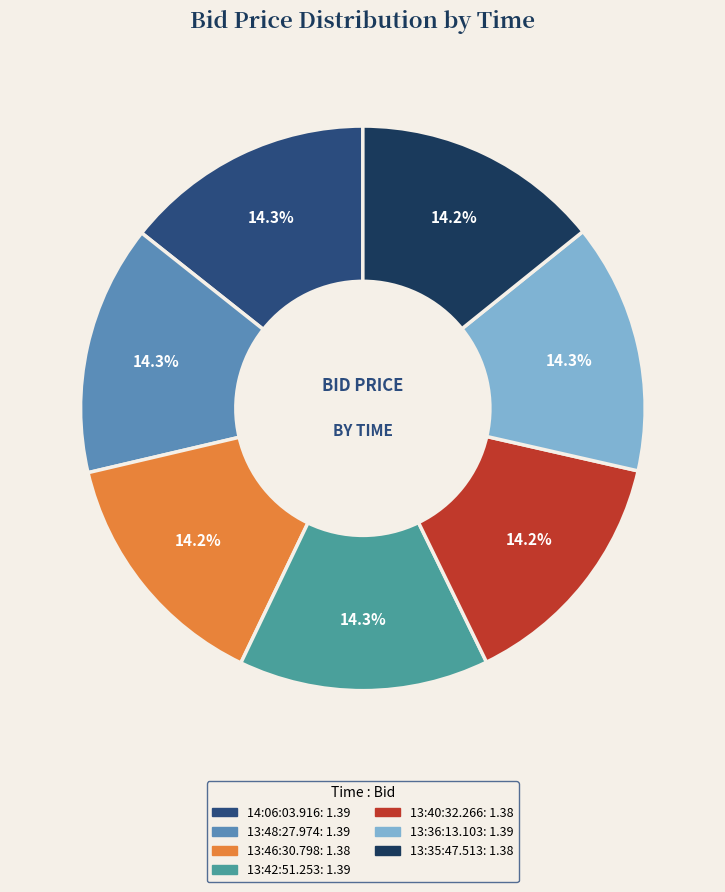

Does 13:46:30.798 account for over 50% of the chart?

No